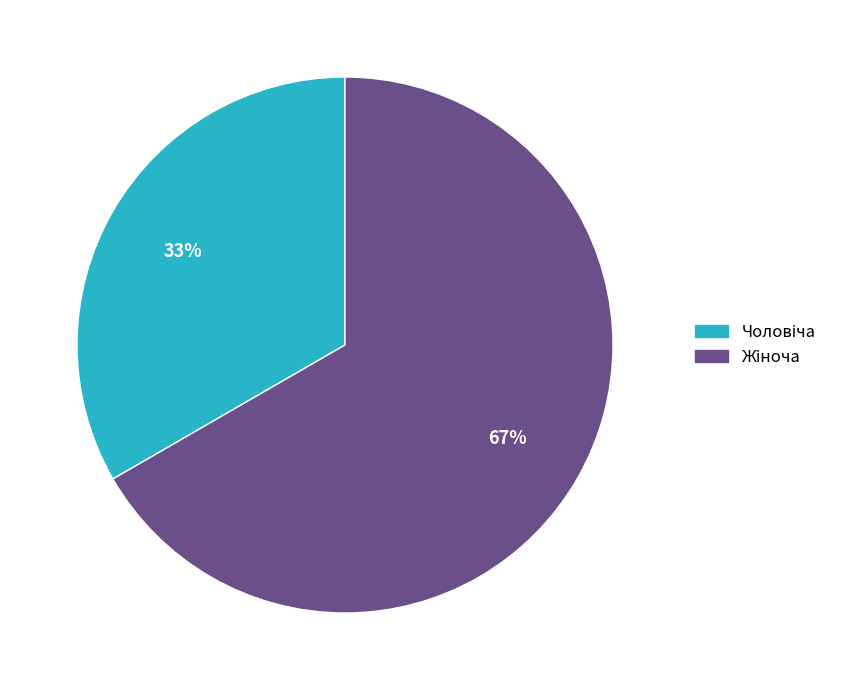

To the nearest percent, what is the average slice percentage?

50%